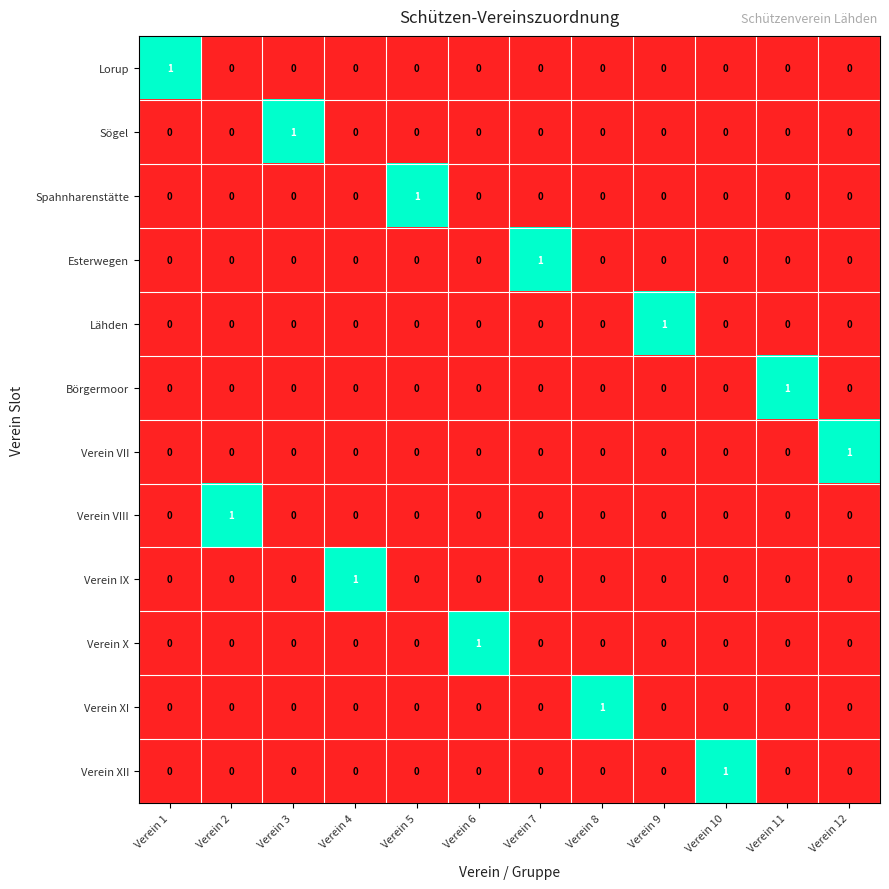

The value of Verein VIII at Verein 7 is -1. True or false?

False